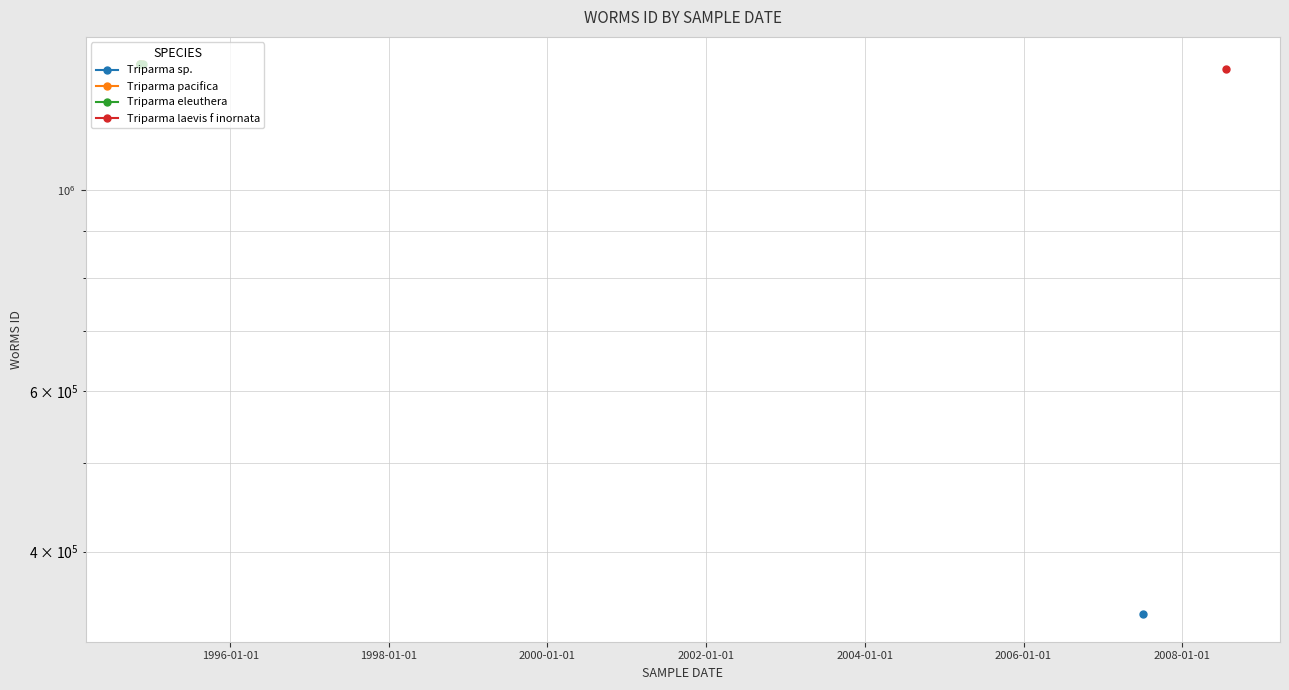

What is the approximate value of Triparma eleuthera at 1996-01-01?

1373543